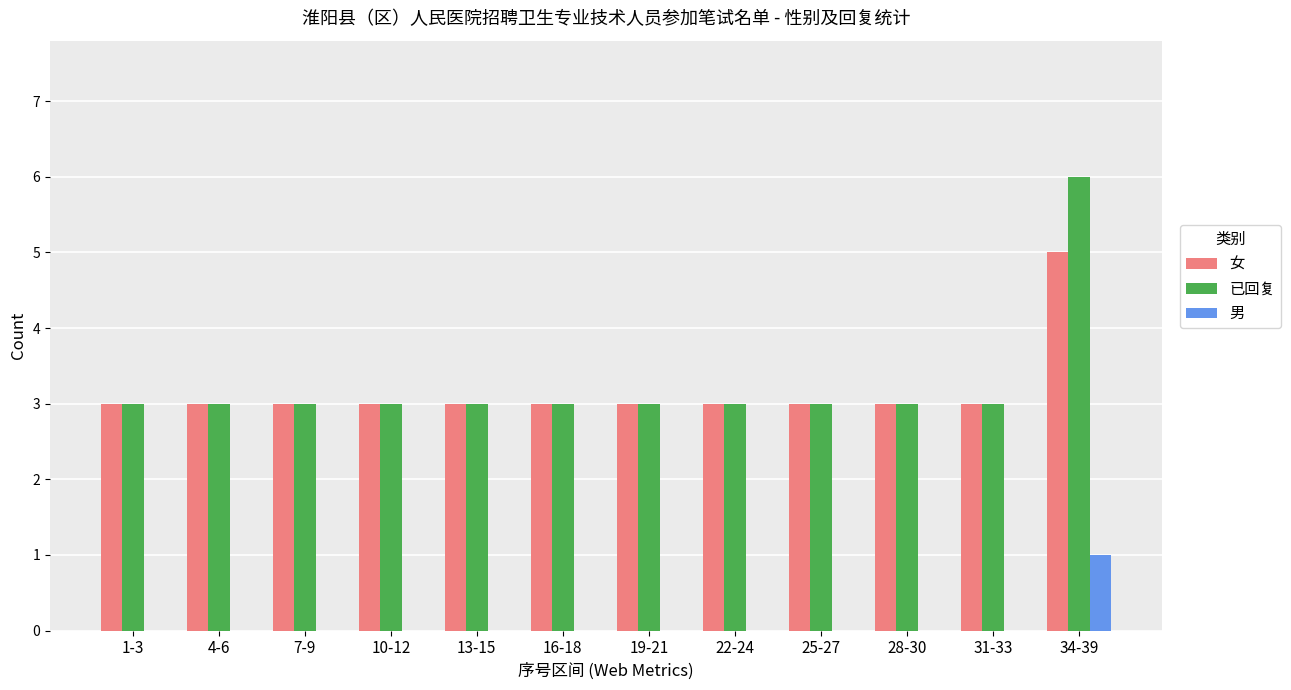

What is the sum of all 已回复 values?

39